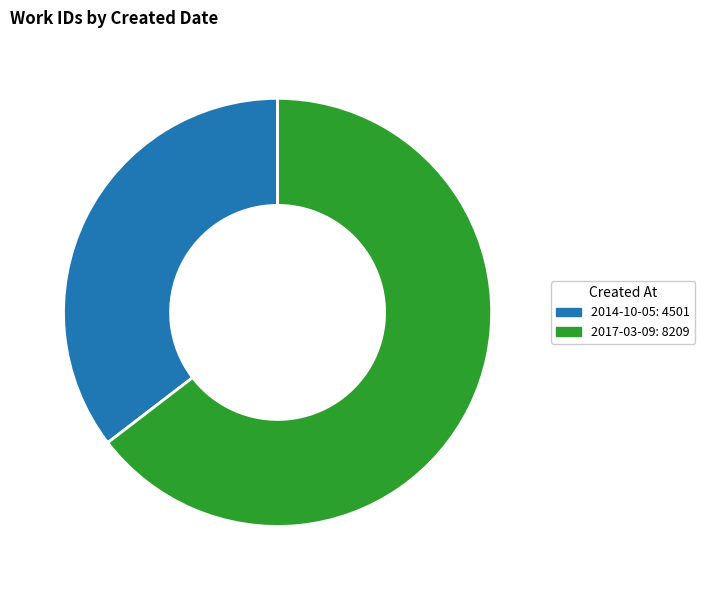

Count the number of slices in the pie.

2